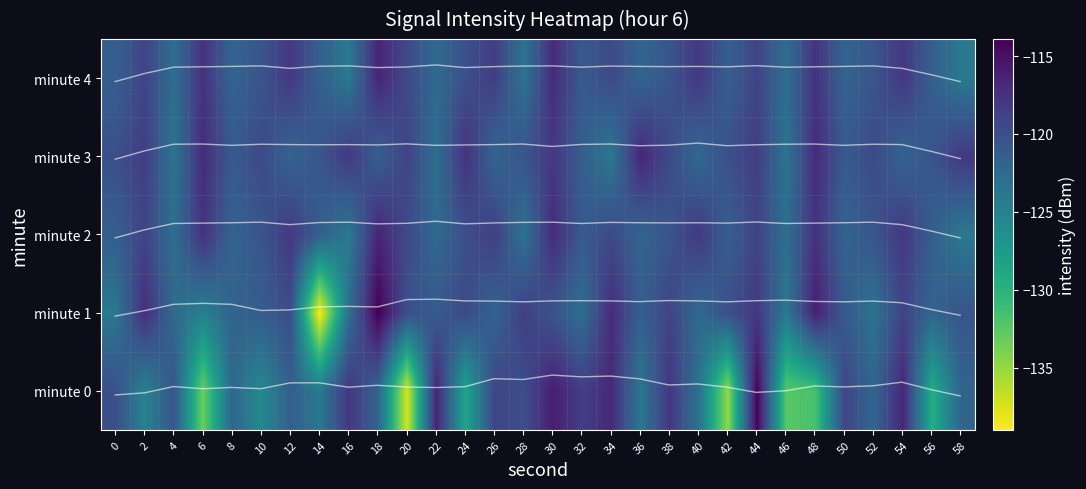

Is the value of trend minute 3 at 22 greater than the value of minute 2 at 54?

Yes